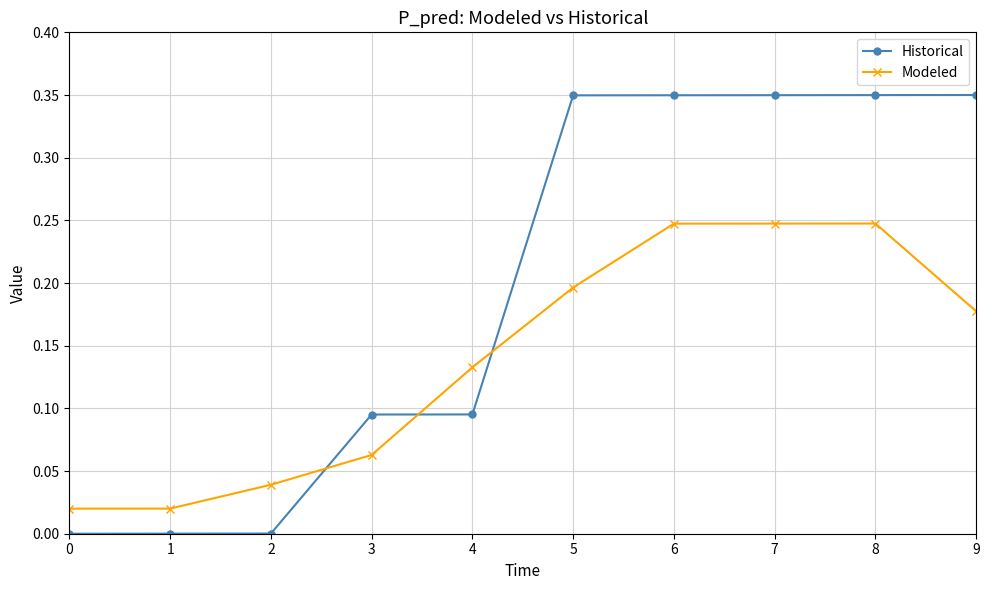

Between 0 and 8, which series saw the biggest shift?

Historical